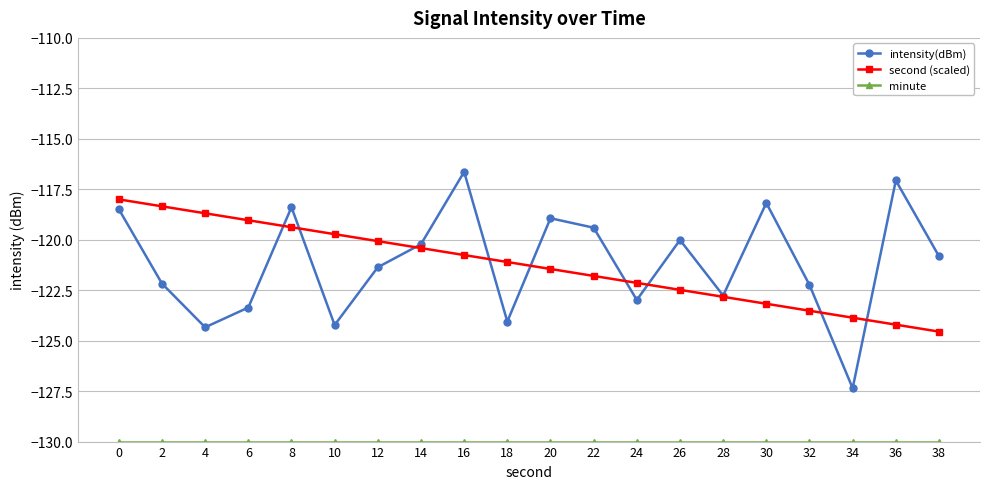

What is the value of the second (scaled) point at the 19th from the left?

-124.2